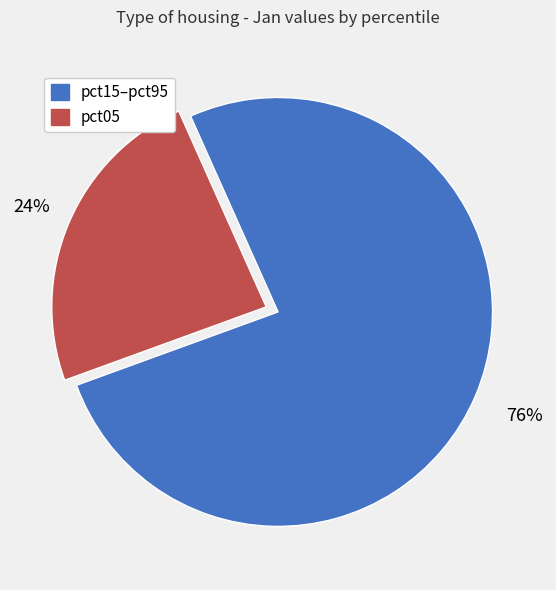

Which category has the smallest portion of the pie?

pct05